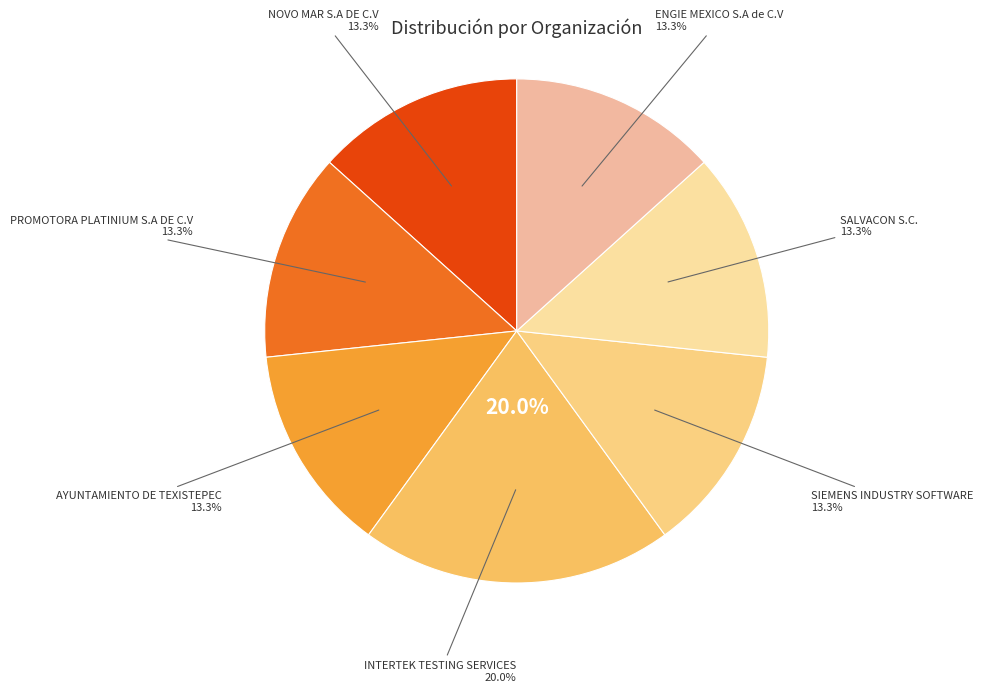

True or false: ENGIE MEXICO S.A de C.V accounts for 1% of the total.

False